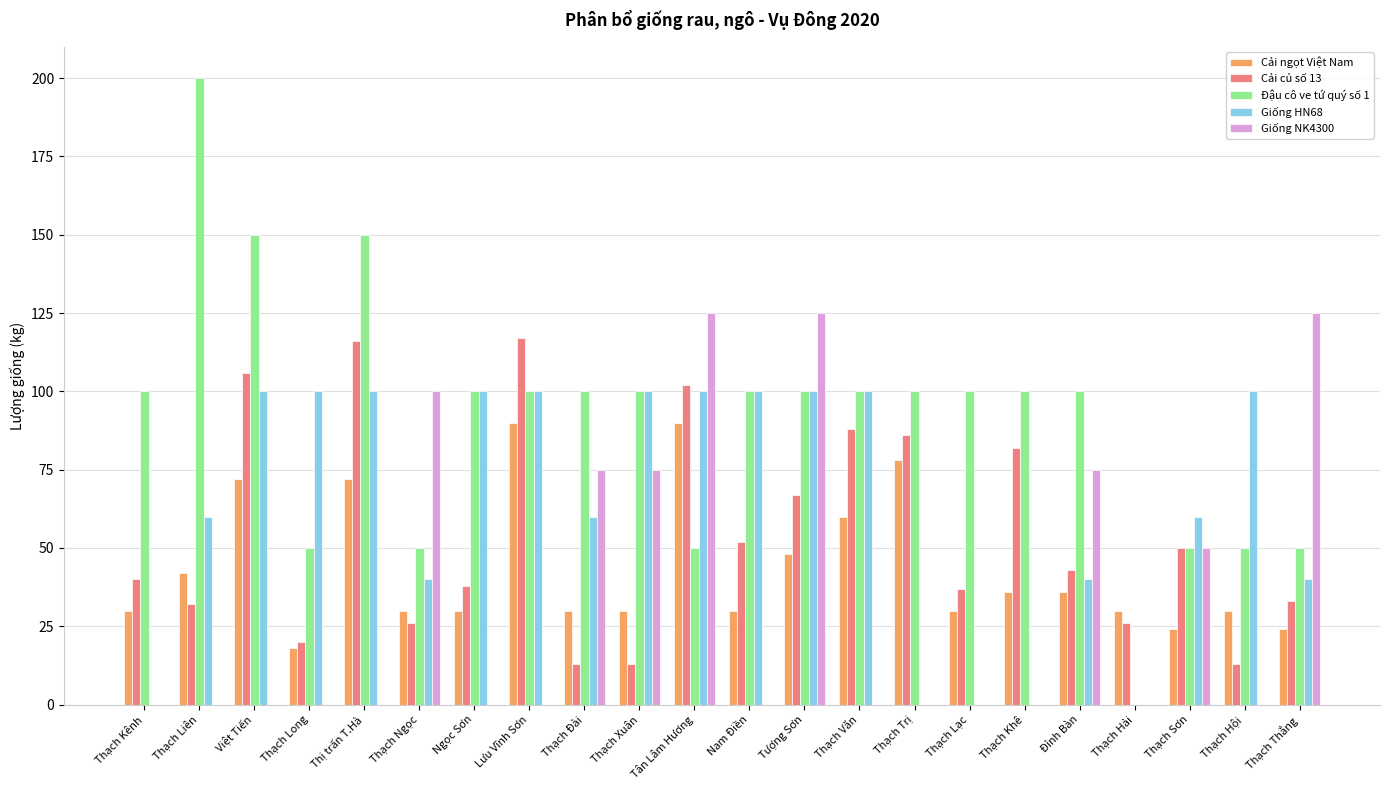

What is the total value across all series at Thạch Long?

188